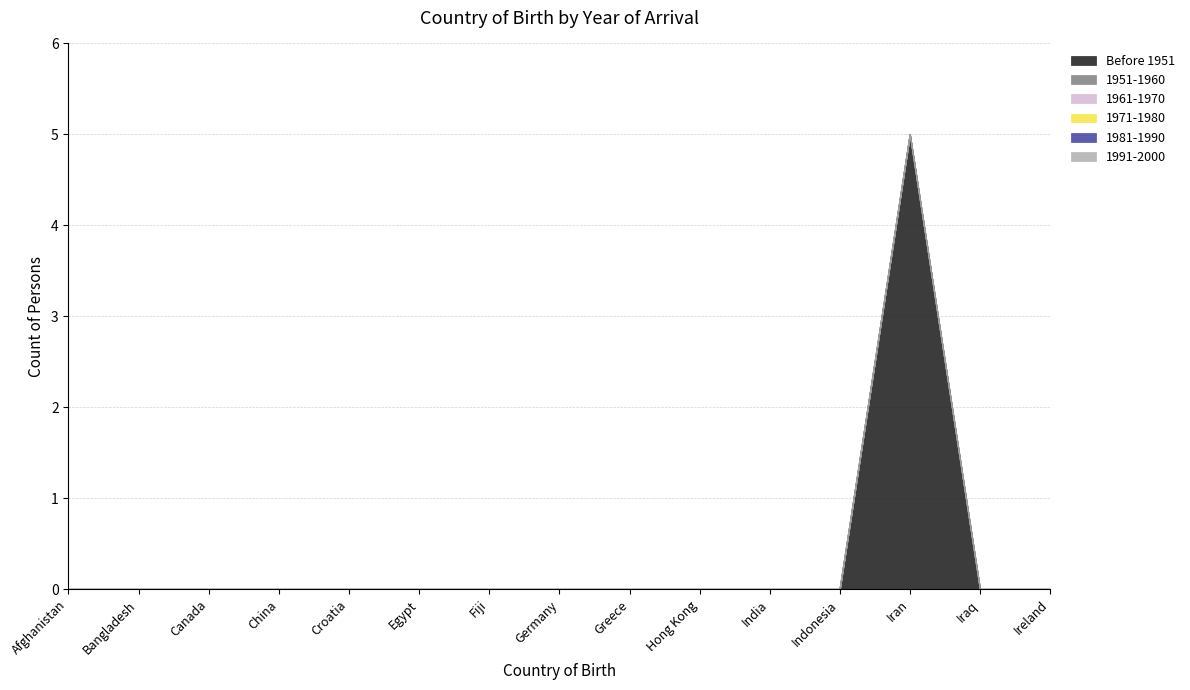

How many data points in Before 1951 are above 0?

1